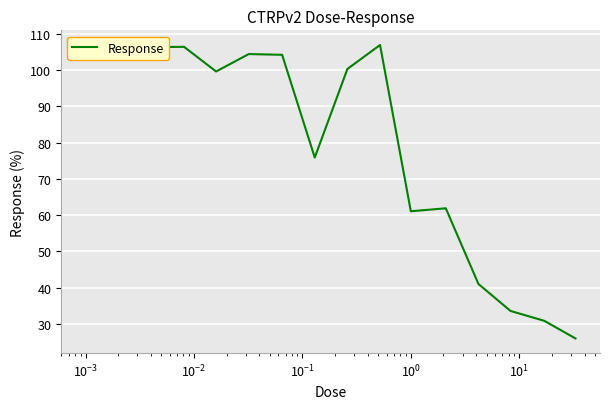

True or false: the data has more than 0 interior local peaks.

True